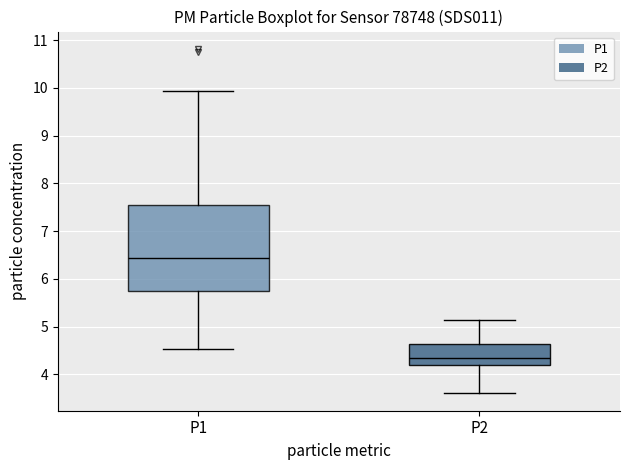

Where does the median line of the box for P1 sit on the y-axis? The values are not printed on the chart, so give them approximately, as read against the axis.

6.4